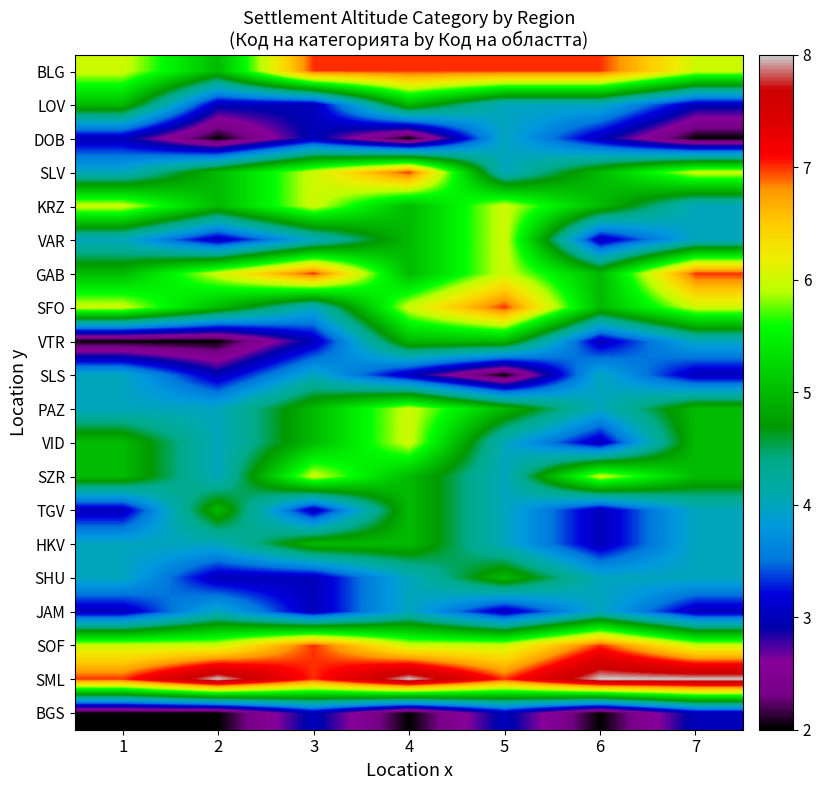

How many categories are shown in the chart?

7